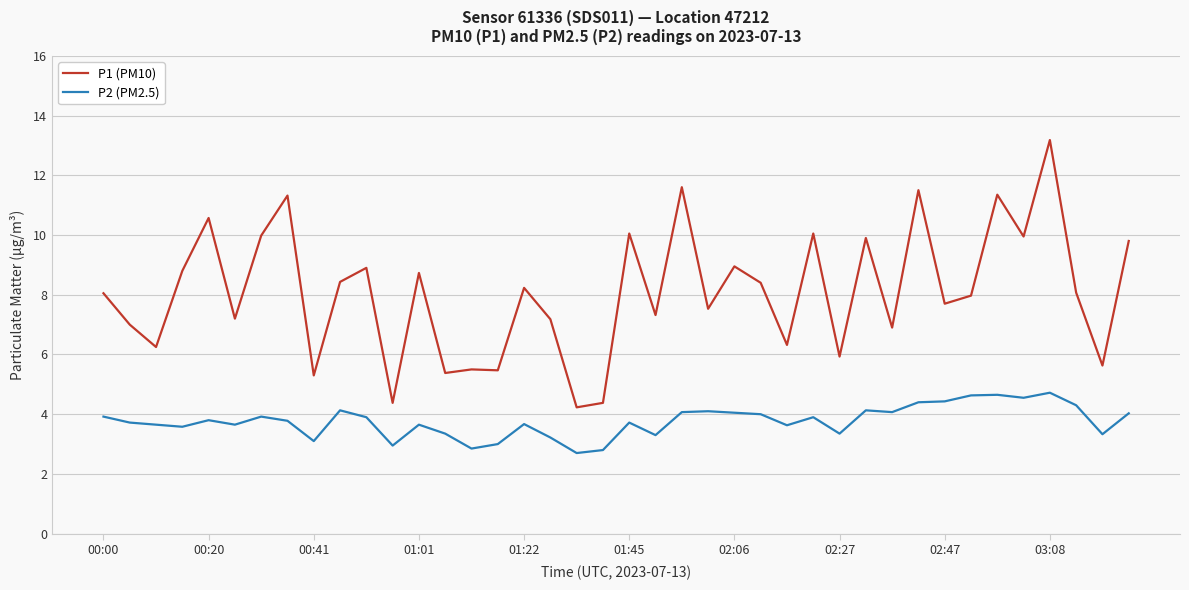

What is the difference between the maximum and minimum values in the P2 (PM2.5) series?

2.0